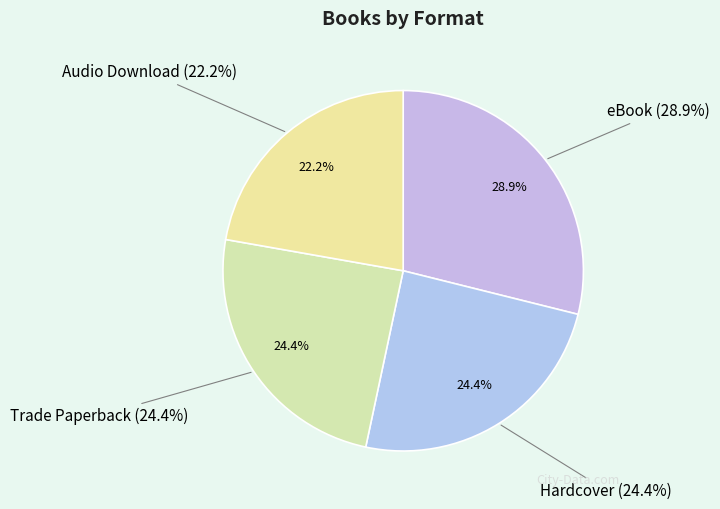

To the nearest percent, what percentage of the pie is eBook?

29%